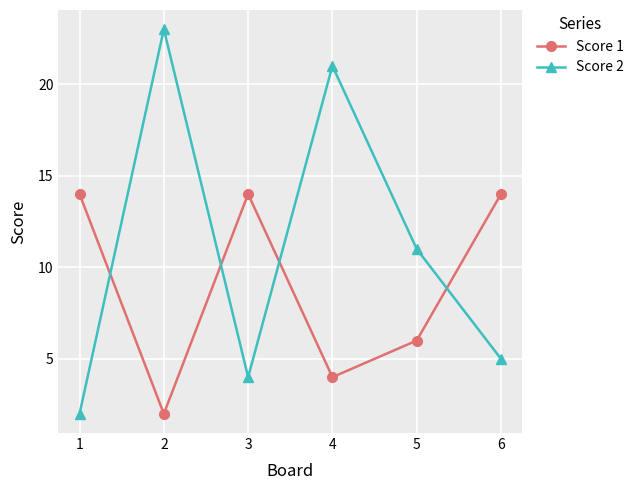

Is it true that Score 2 equals 2 at 1?

True